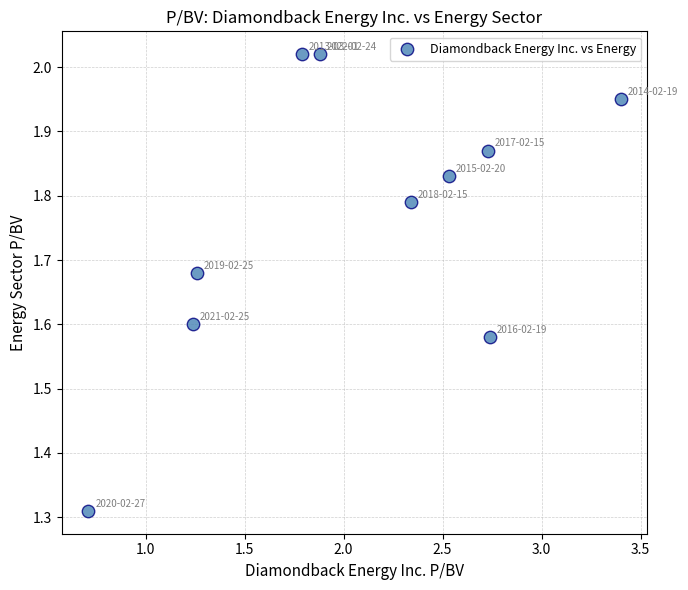

What is the range of Y values (max minus min)?

0.7